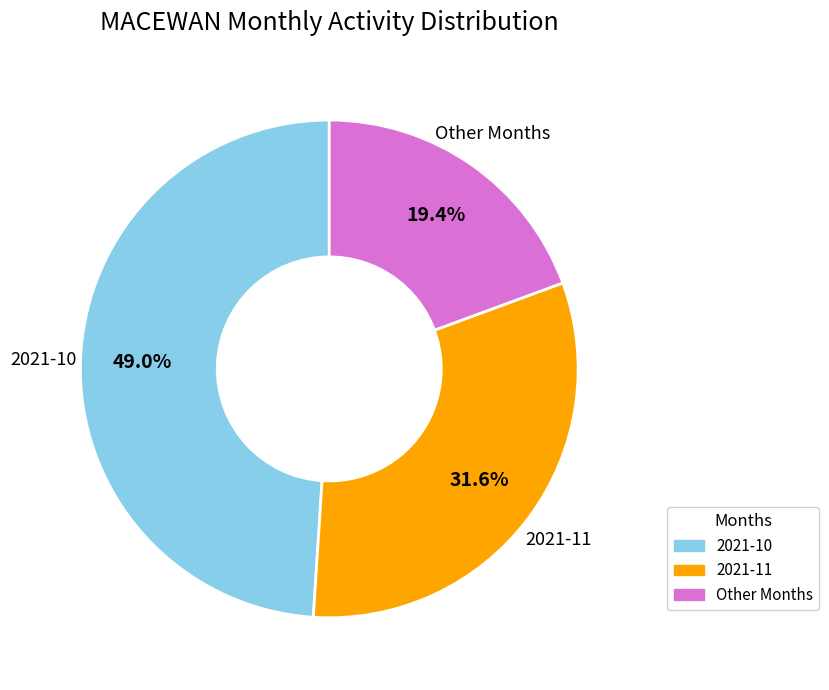

Is there any slice that represents more than half of the pie?

No